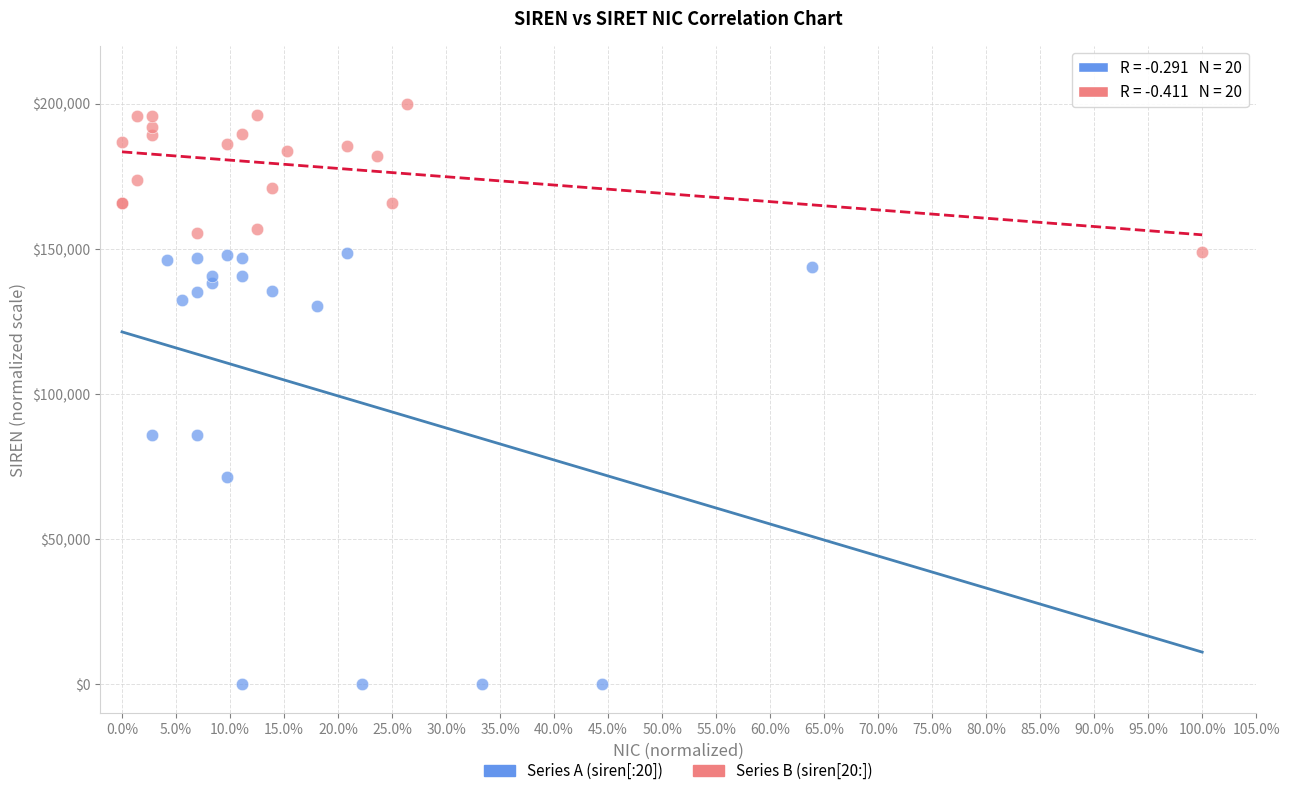

Which series reaches the minimum Y coordinate?

Series A (siren[:20])